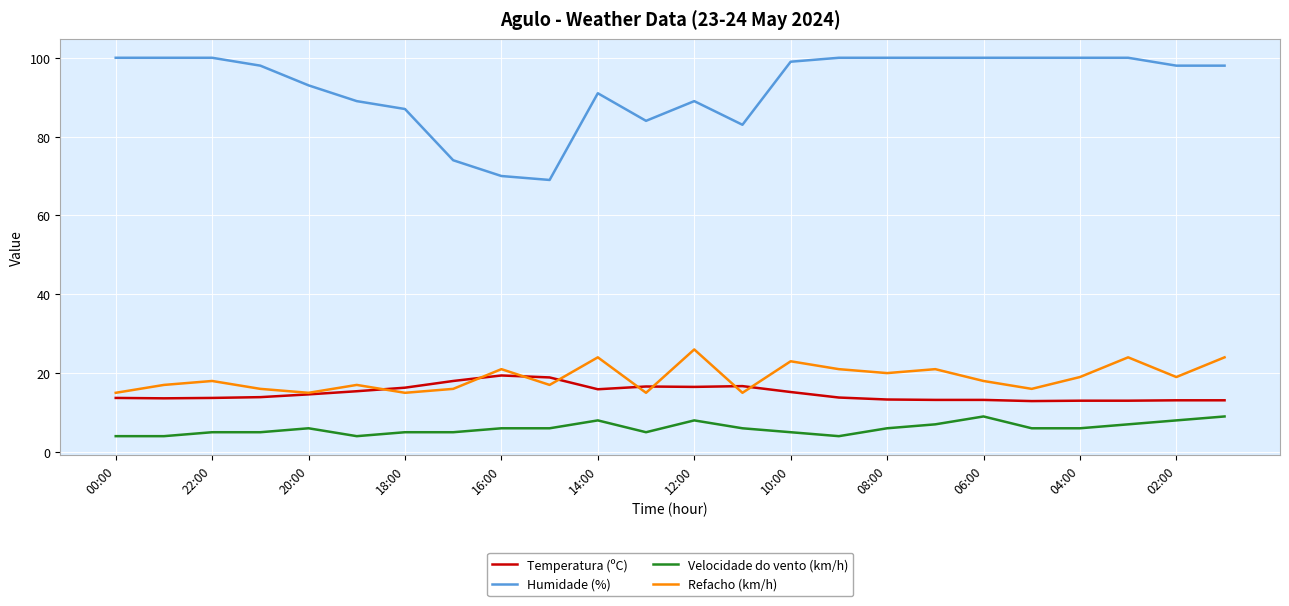

Which series has the largest range (max minus min)?

Humidade (%)